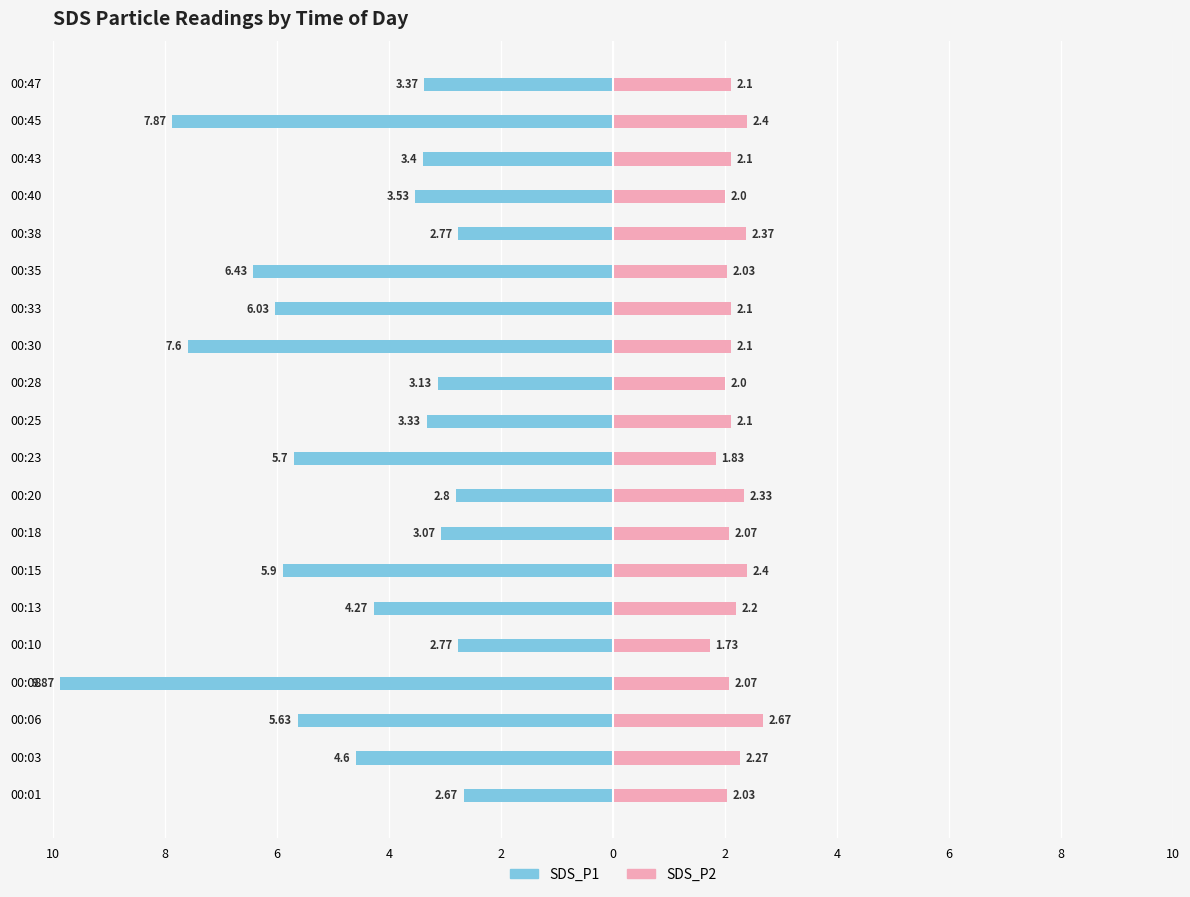

Between 00:25 and 00:43, which series saw the biggest shift?

SDS_P1